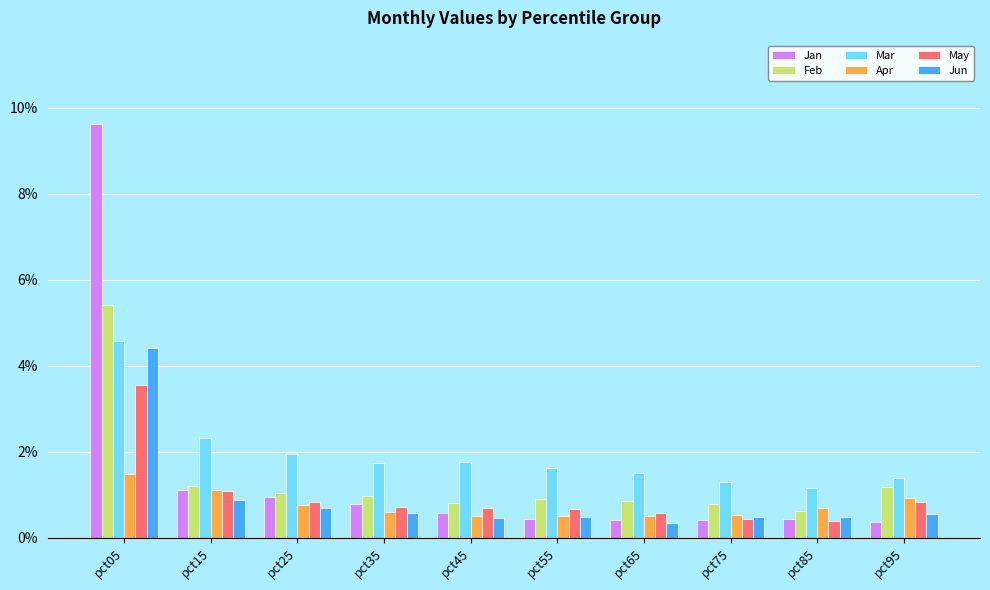

What is the highest value of the Apr series?

1.5